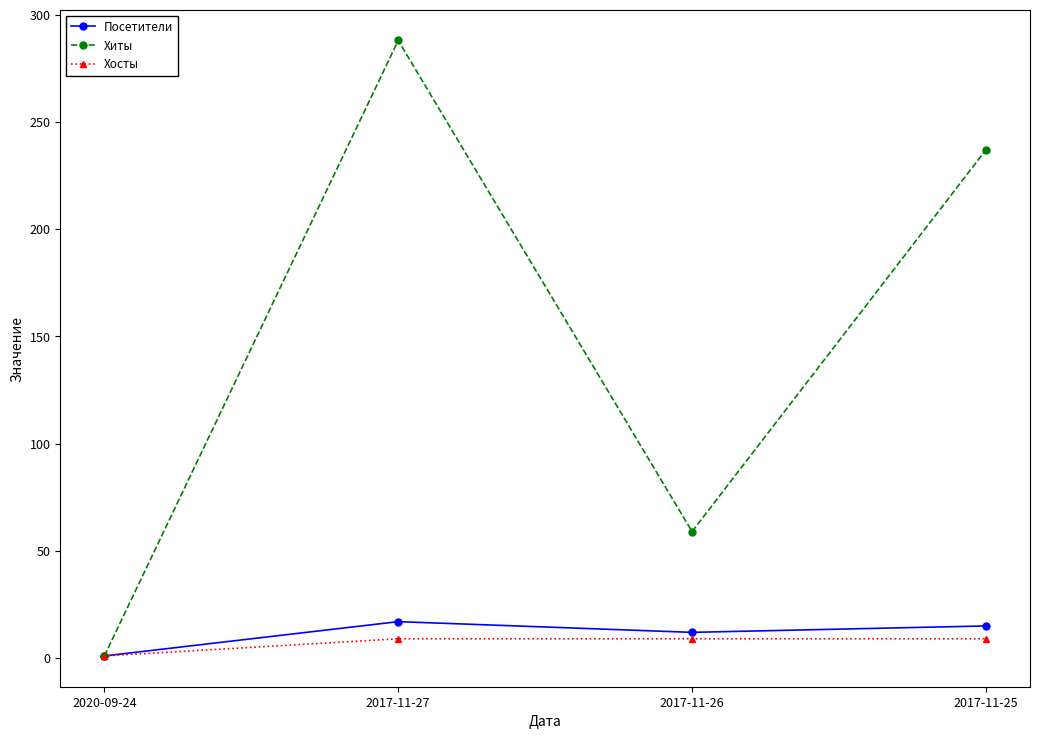

What is the maximum value for Посетители?

17